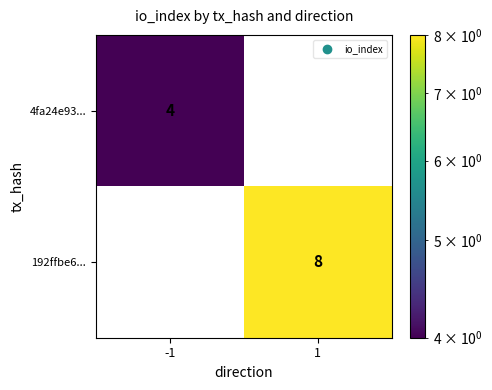

What is the maximum value for 192ffbe6...?

8